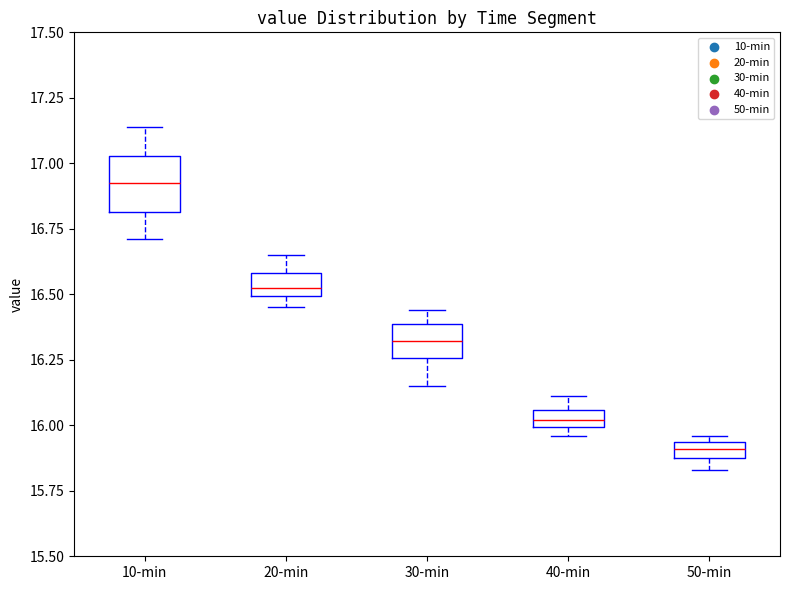

Which box has the lowest median line?

50-min